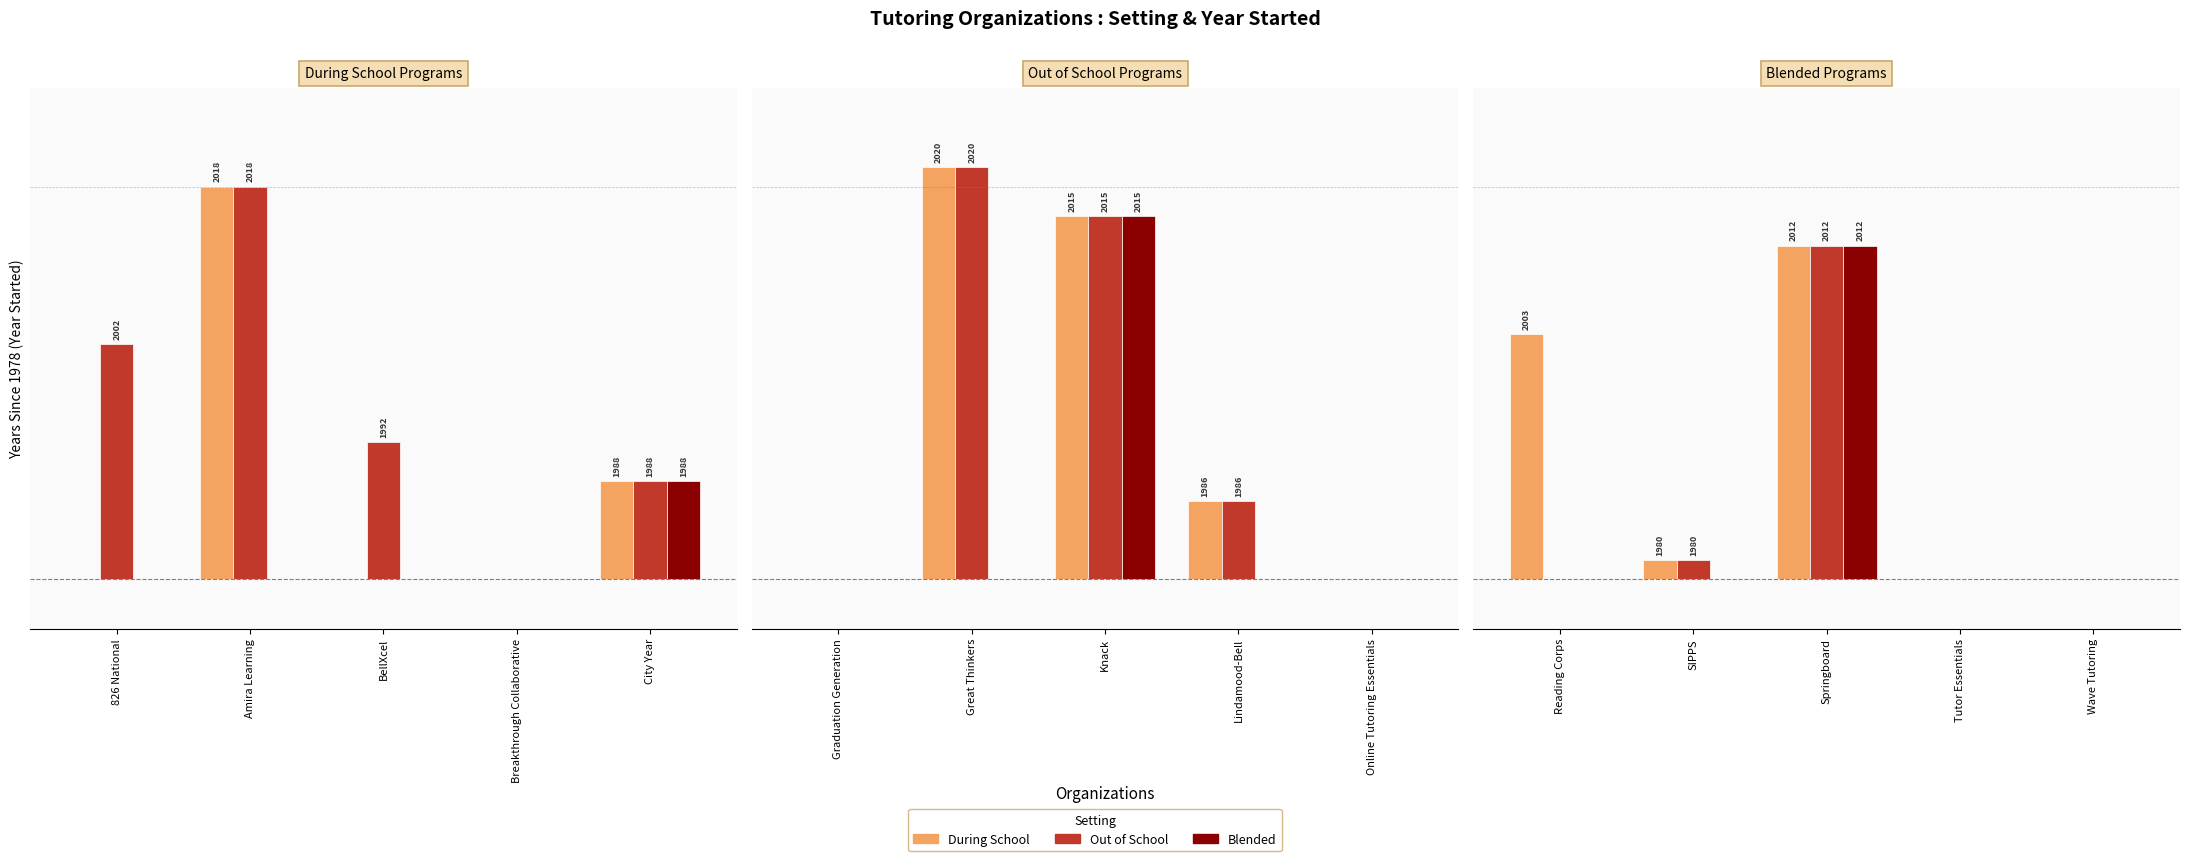

What are all the series names shown in the legend?

During School, Out of School, Blended